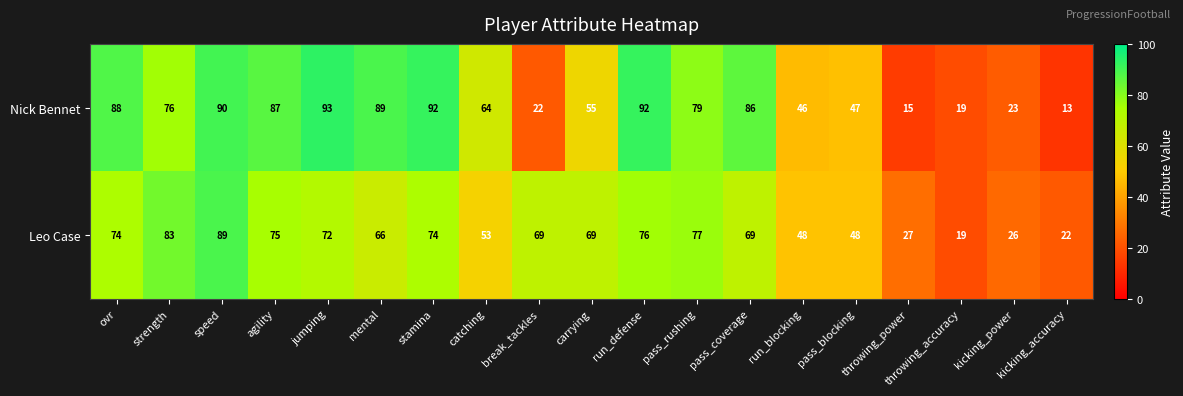

How many values in the Nick Bennet series are below 76?

9